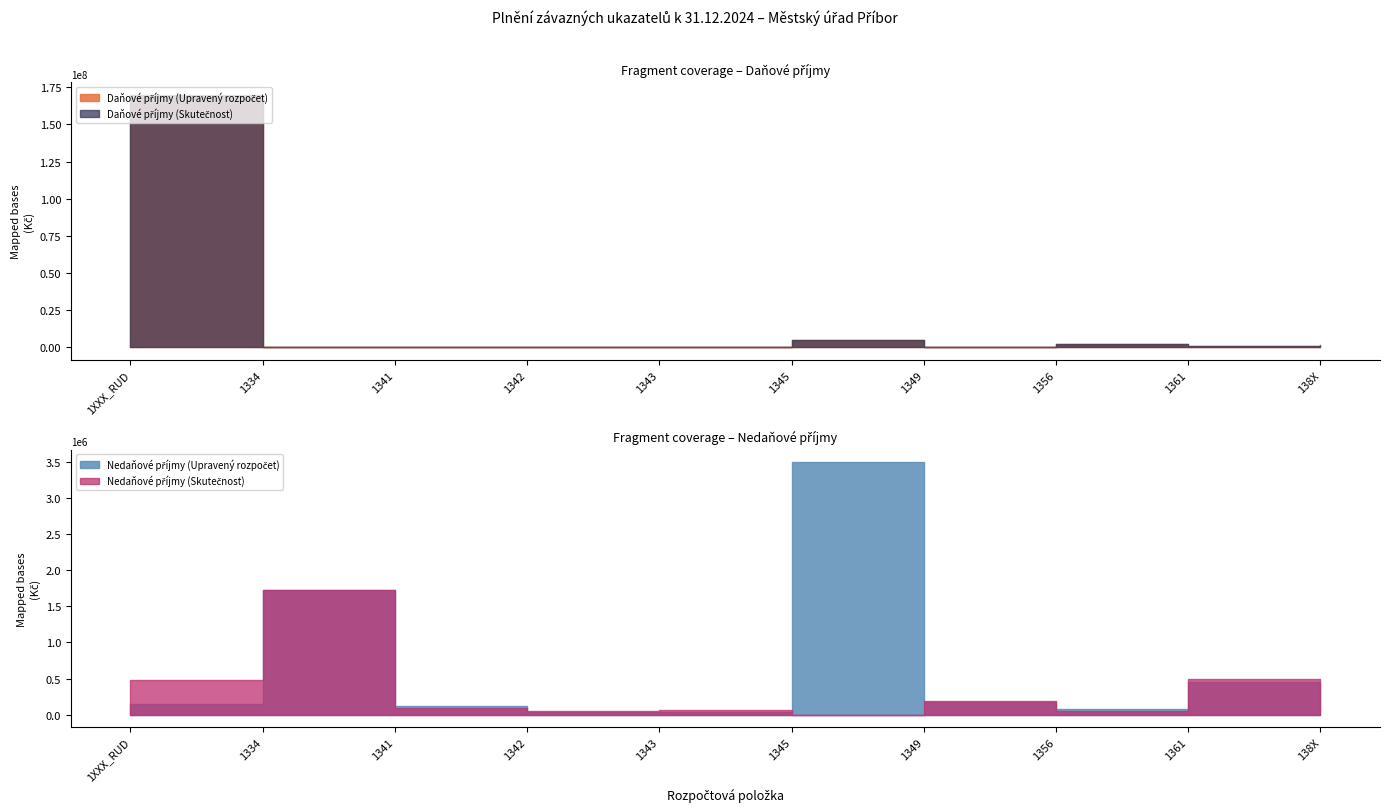

At 1334, list the series in order from largest to smallest.

Nedaňové příjmy (Upravený rozpočet), Nedaňové příjmy (Skutečnost), Daňové příjmy (Skutečnost), Daňové příjmy (Upravený rozpočet)